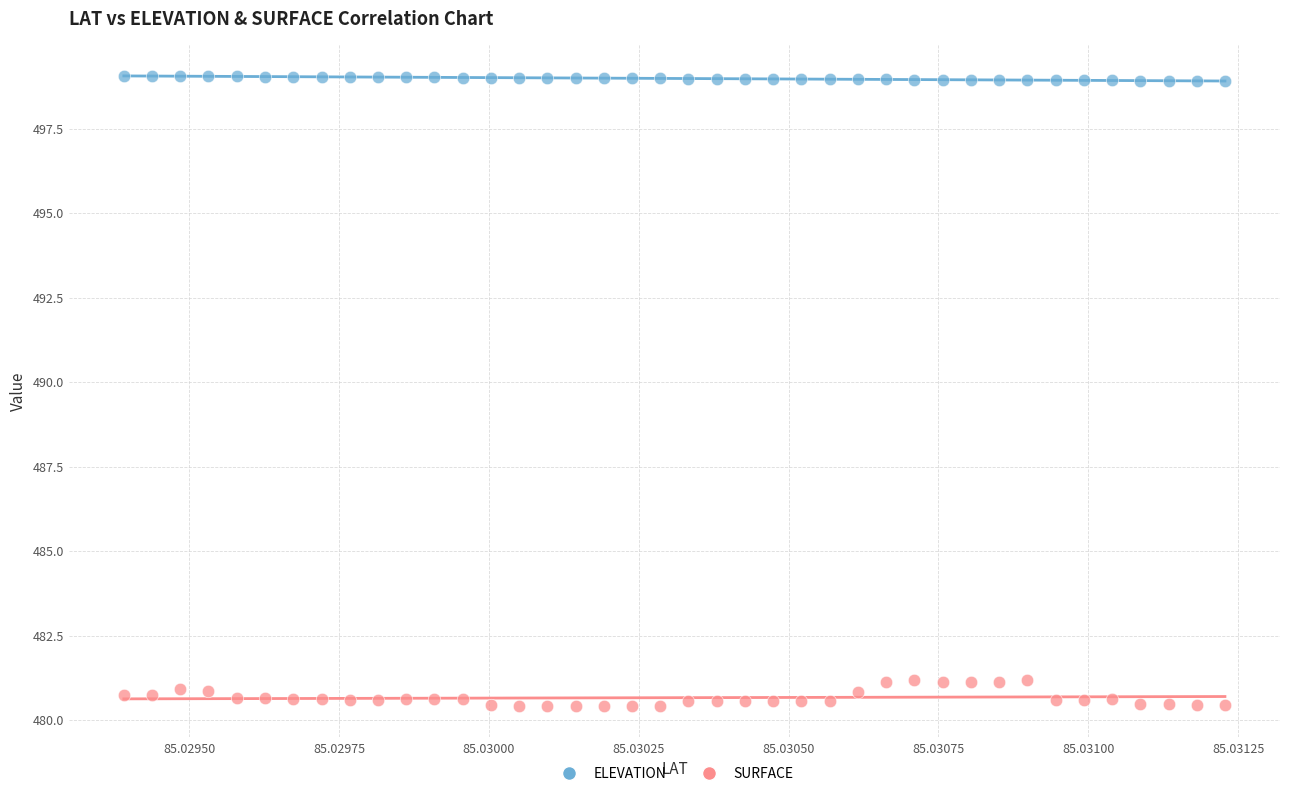

Which series contains the highest Y value?

ELEVATION